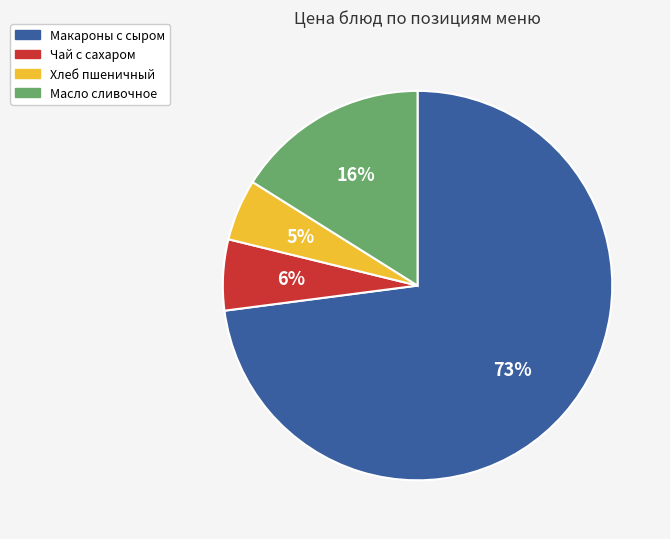

What is the smallest slice in the pie chart?

Хлеб пшеничный